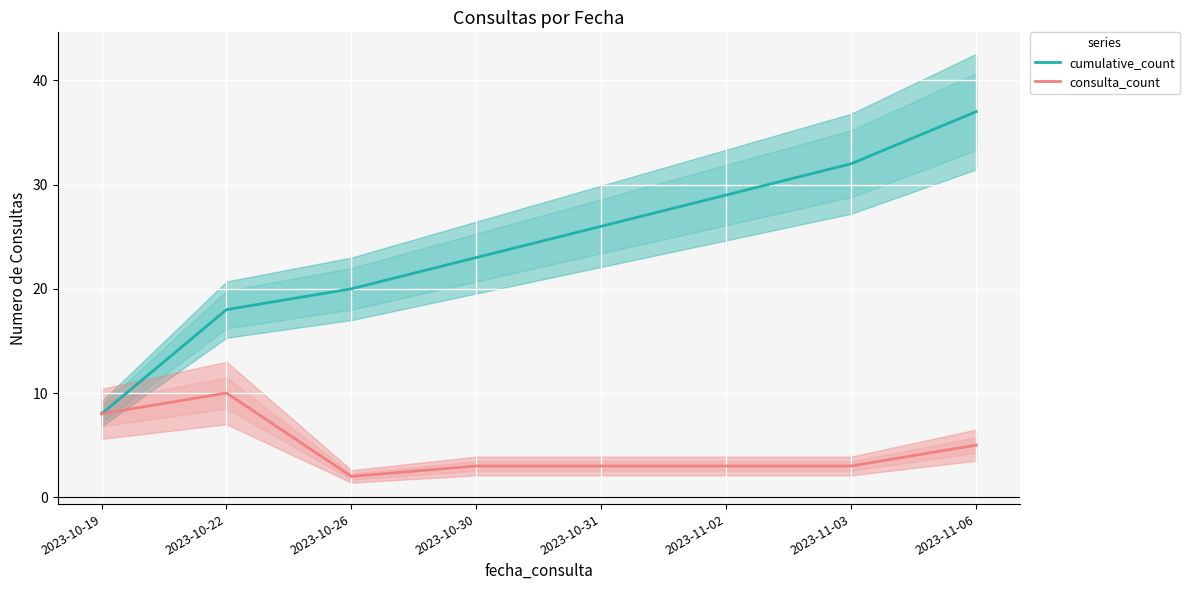

In consulta_count, how many points are higher than both neighbors (excluding endpoints)?

1